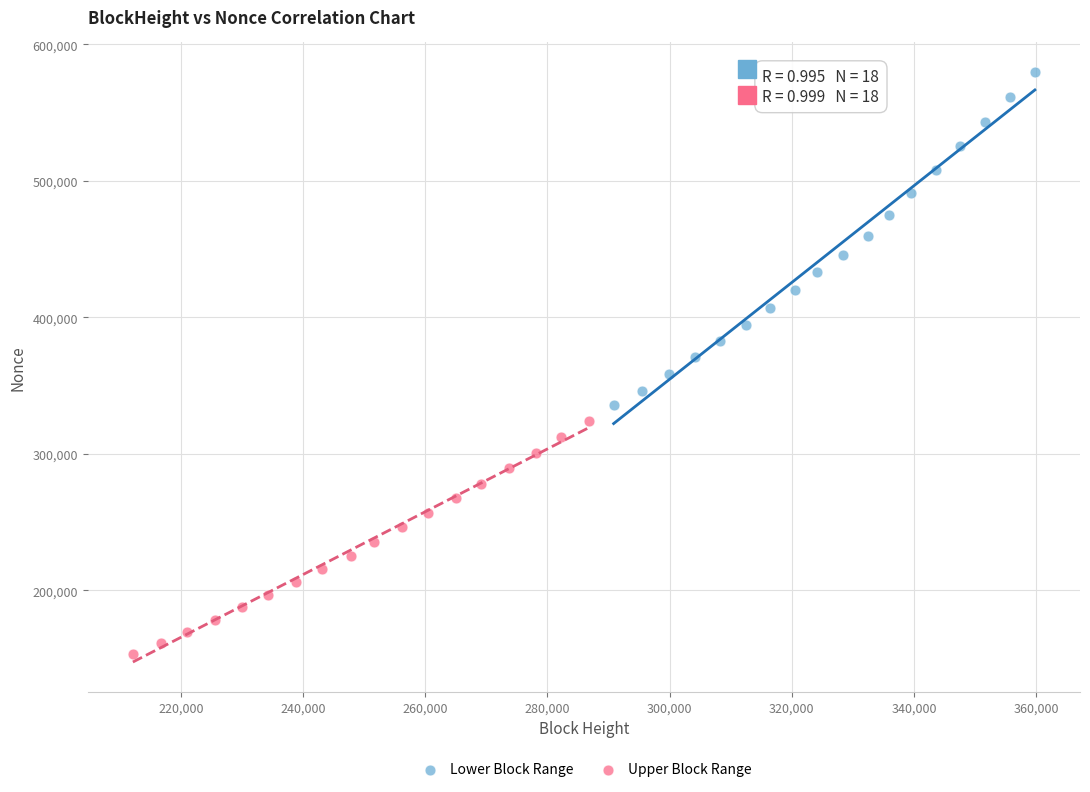

Which series contains the lowest Y value?

Upper Block Range